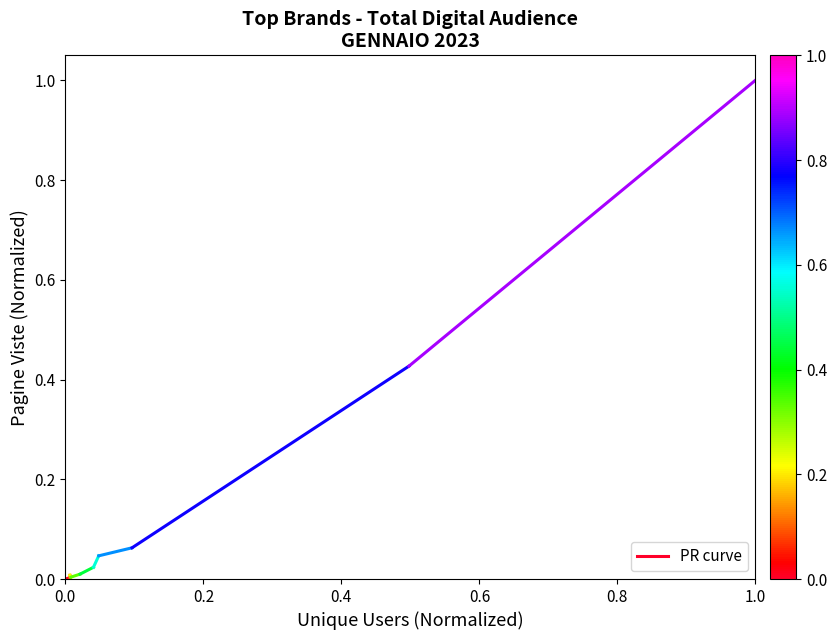

Which has a higher value, 0.2 or 0.0?

0.2